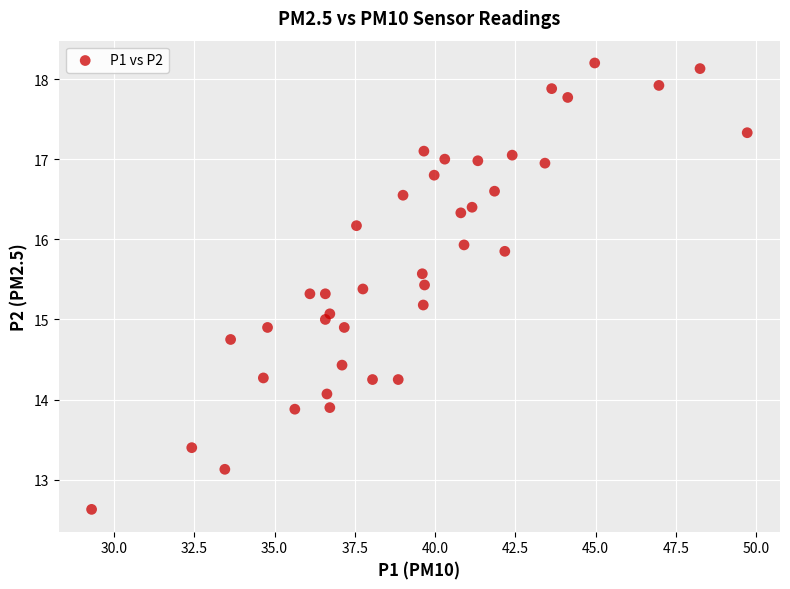

What is the range of Y values (max minus min)?

5.6